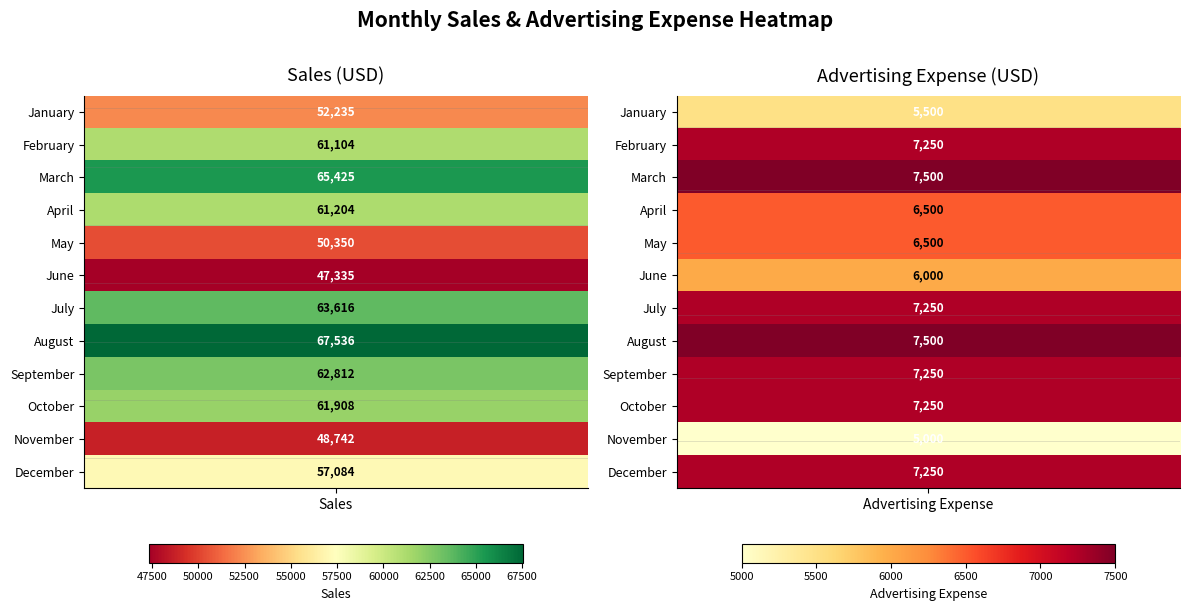

How many series are shown in this chart?

12